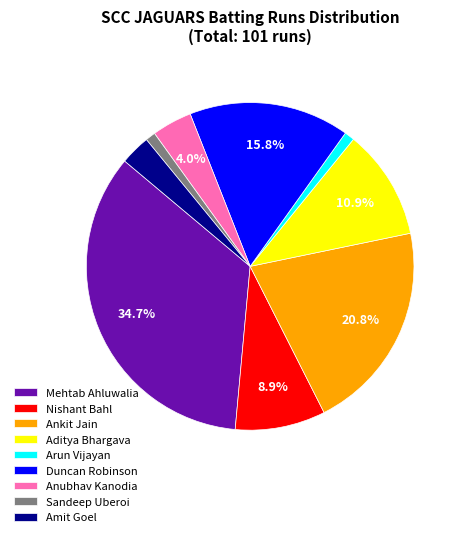

Does Arun Vijayan account for over 50% of the chart?

No